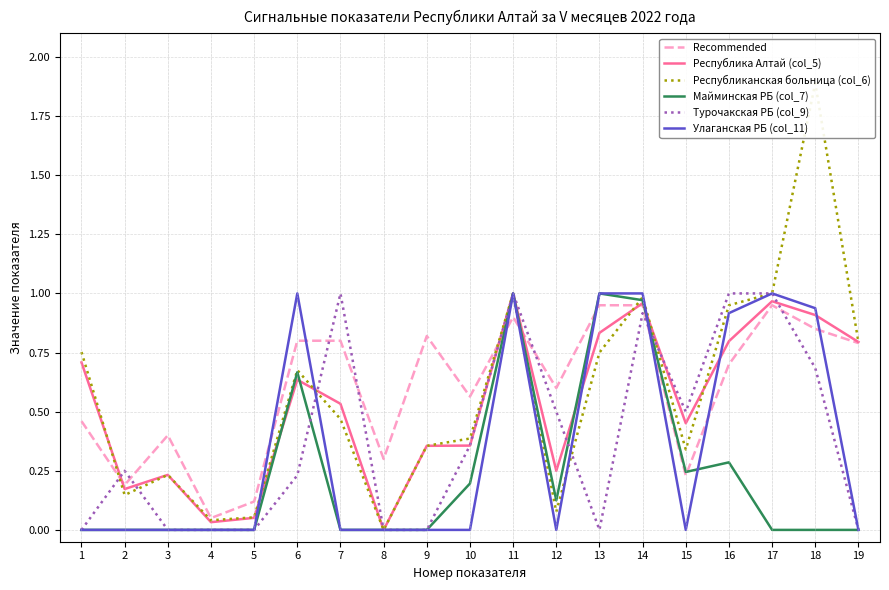

True or false: Майминская РБ (col_7) has a value of -0.6 at 4.

False